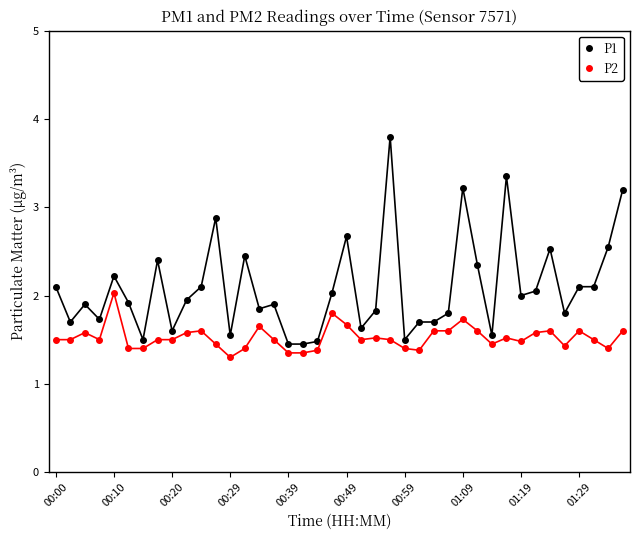

True or false: P1 has more than 1 points higher than both neighbors.

True